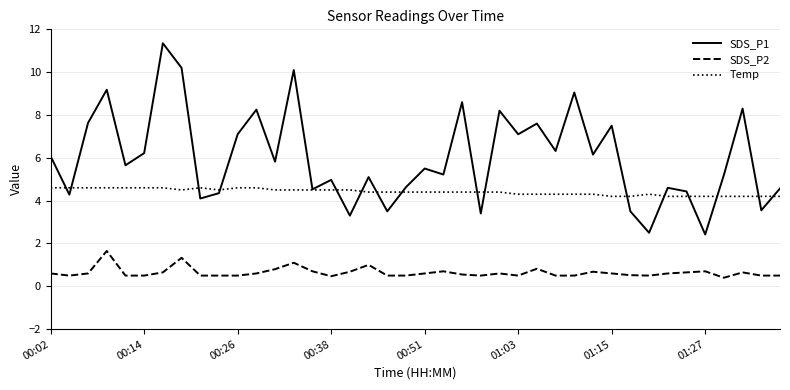

Which series has the largest total across all categories?

SDS_P1